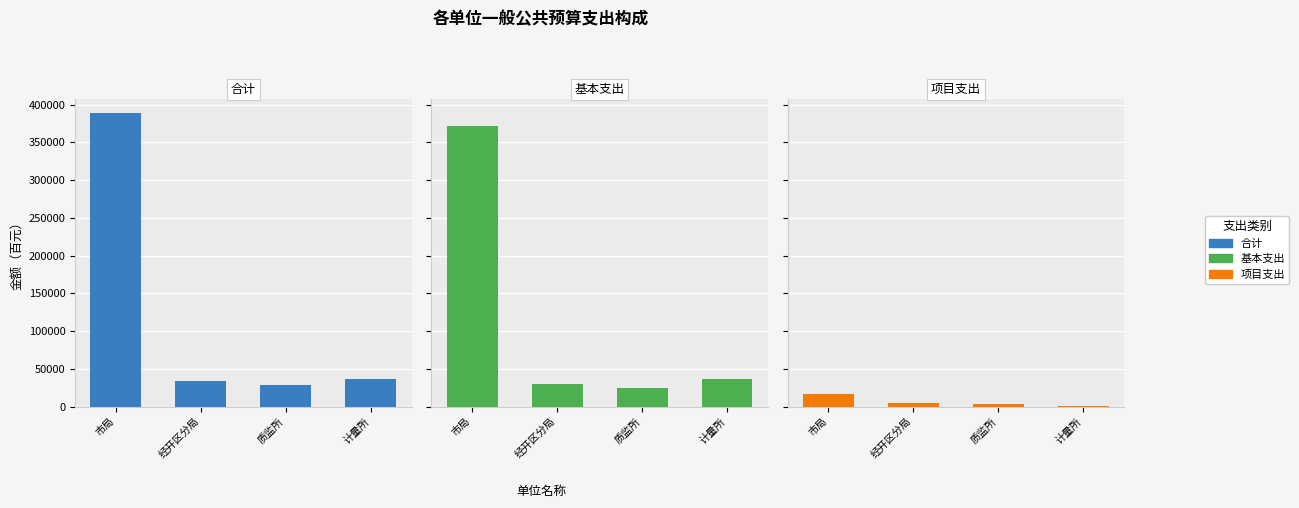

True or false: 项目支出 has a value of 29230 at 市局.

False